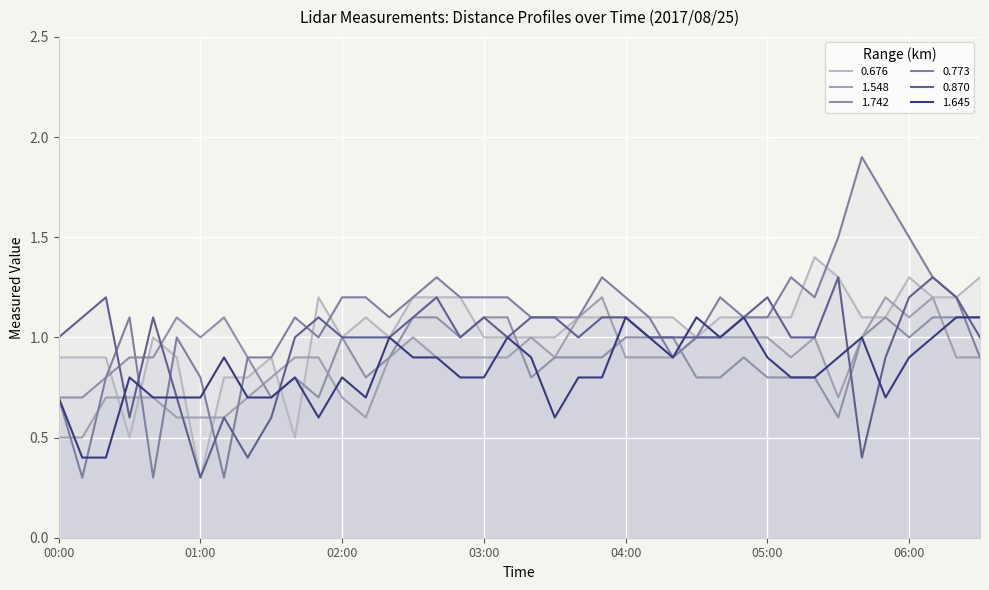

List the labels in order of 1.742 value, largest first.

00:50, 01:10, 02:30, 02:40, 03:00, 03:10, 05:50, 06:10, 06:20, 06:30, 01:00, 02:00, 02:50, 04:00, 04:10, 04:20, 05:40, 06:00, 00:30, 00:40, 01:20, 02:20, 03:30, 03:40, 03:50, 04:50, 00:20, 01:40, 02:10, 03:20, 04:30, 04:40, 05:00, 05:10, 05:20, 00:00, 00:10, 01:30, 01:50, 05:30